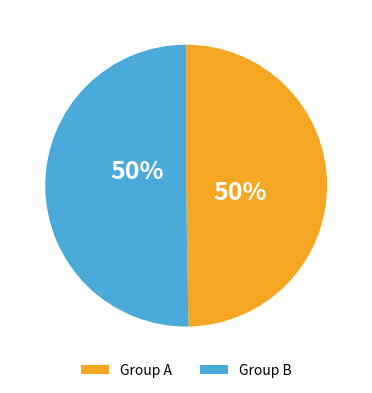

To the nearest percent, what is the average slice percentage?

50%